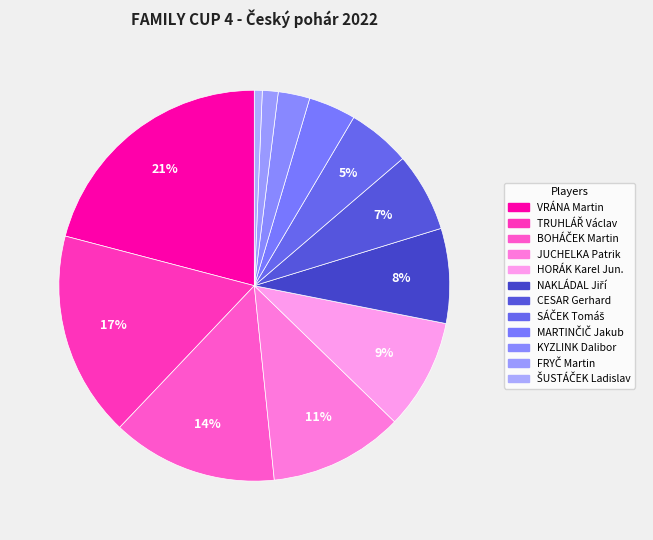

Do HORÁK Karel Jun. and SÁČEK Tomáš together represent more than half of the pie?

No